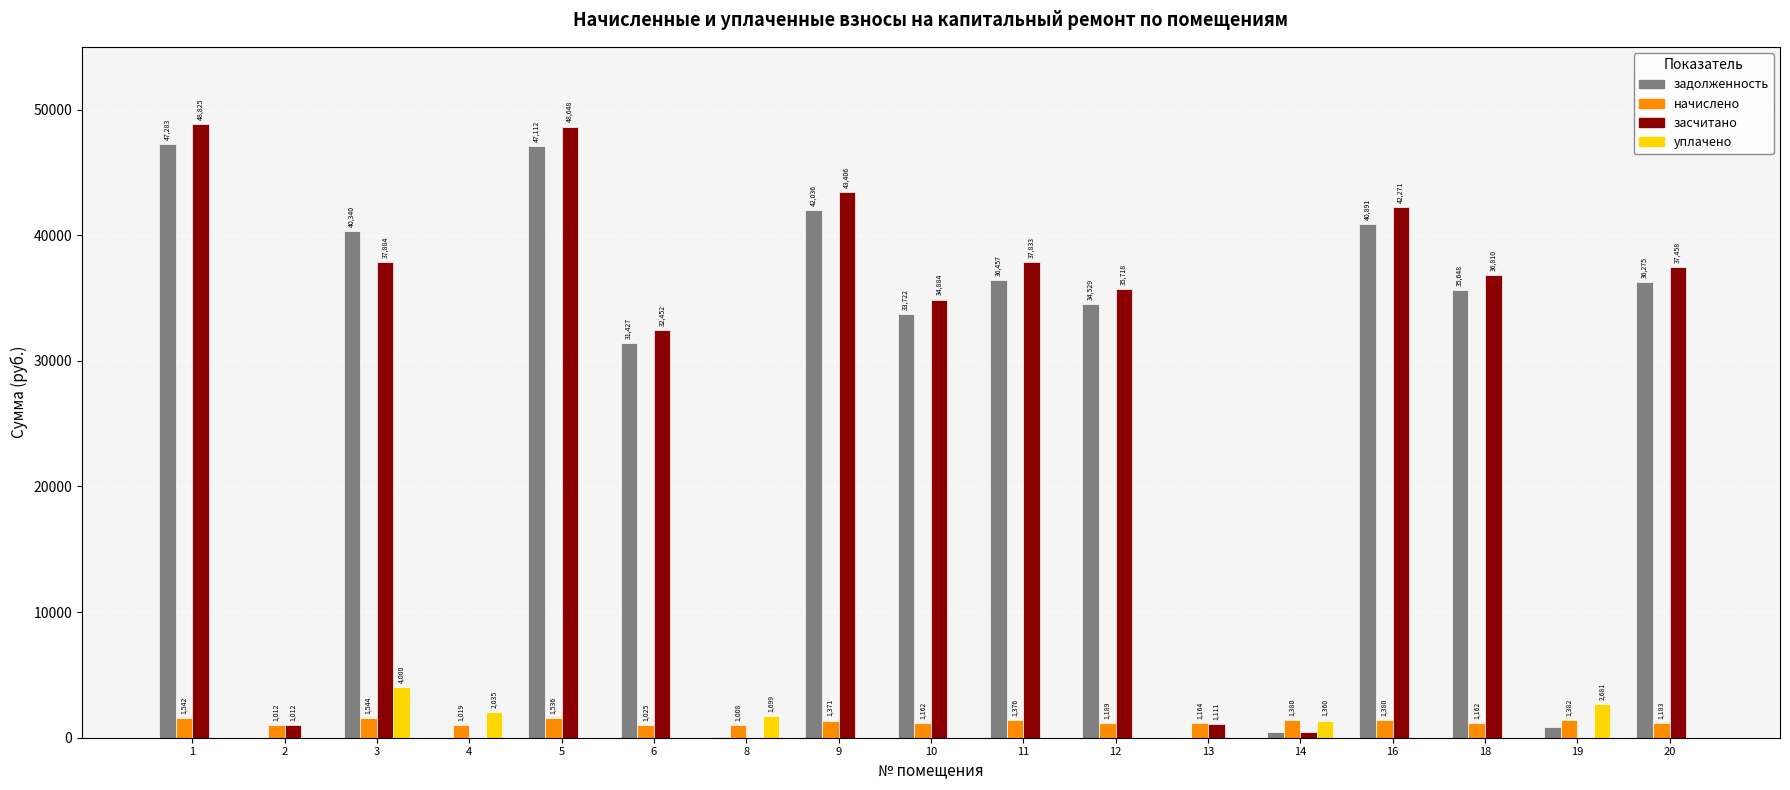

What is the average value of the засчитано series?

25809.9